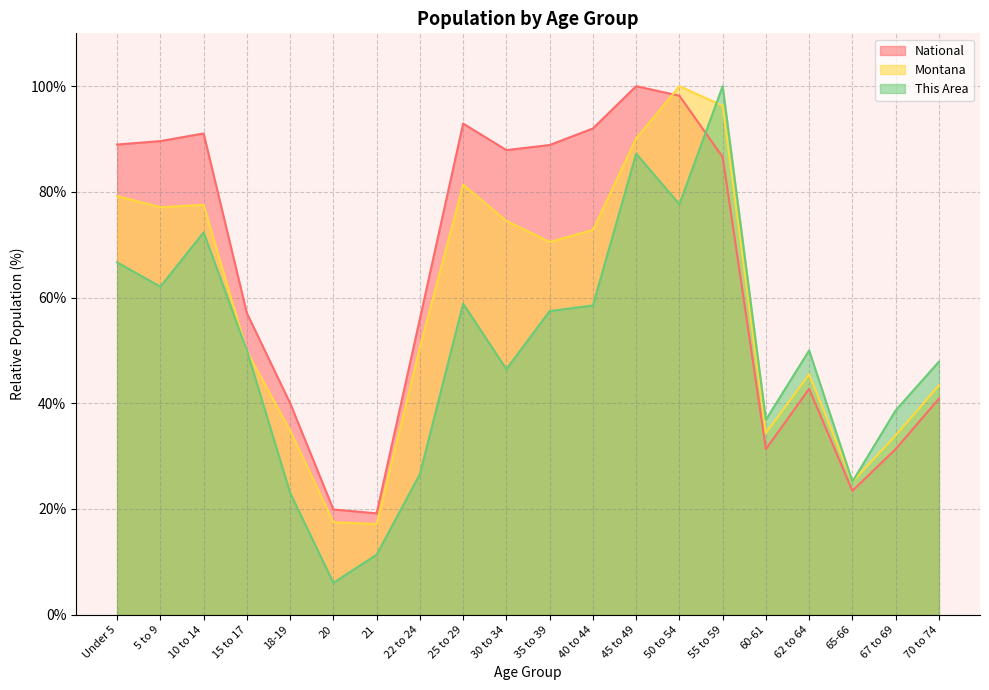

Reading left to right, what are all the values shown in this chart?

This Area: 66.7	62.1	72.3	50.0	23.0	6.0	11.3	26.6	58.9	46.5	57.4	58.5	87.2	77.7	100.0	36.9	50.0	25.2	38.7	47.9
Montana: 79.2	77.1	77.6	49.8	34.9	17.5	17.2	50.5	81.4	74.5	70.5	72.8	90.1	100.0	96.3	34.4	45.5	25.1	33.9	43.4
National: 89.0	89.6	91.1	57.0	40.0	19.9	19.2	56.0	92.9	87.9	88.9	92.0	100.0	98.2	86.6	31.3	42.7	23.4	31.3	40.9